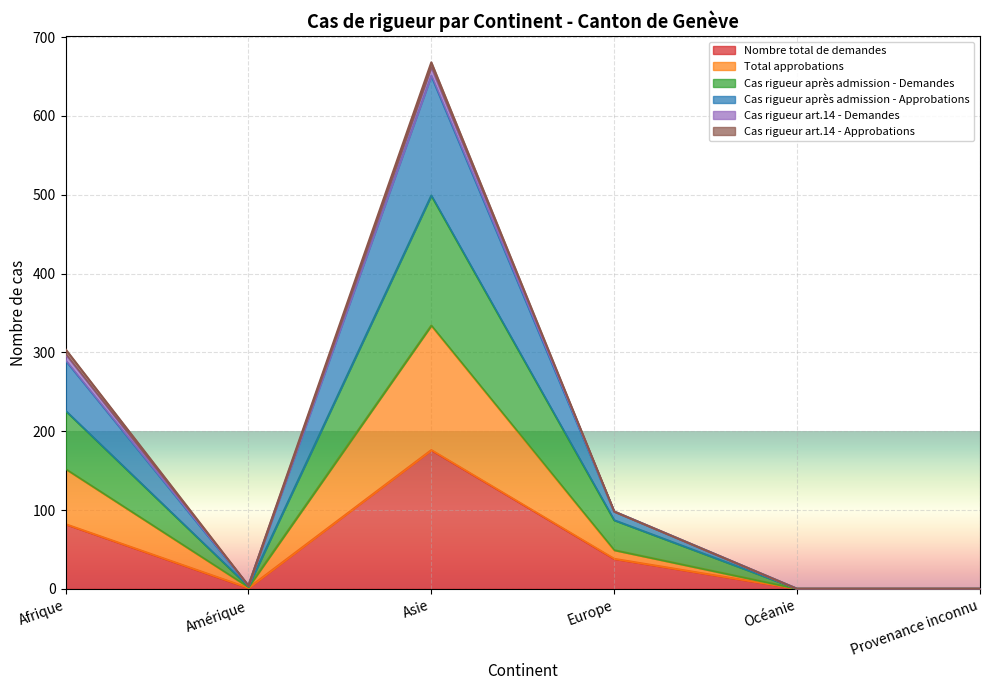

Is the value of Nombre total de demandes at Asie greater than the value of Cas rigueur après admission - Approbations at Asie?

No